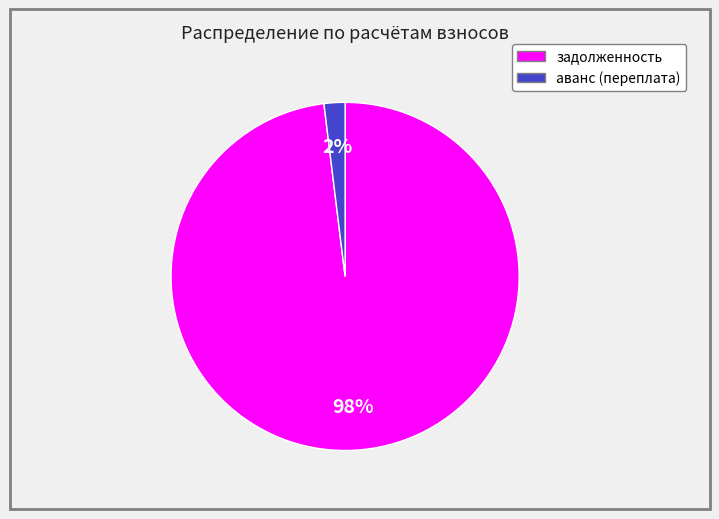

What percentage is the задолженность slice, to the nearest percent?

98%